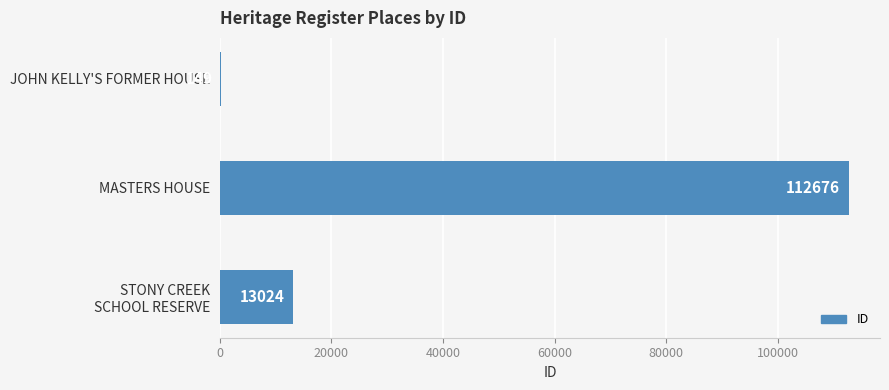

How many values are between 149 and 112676?

3